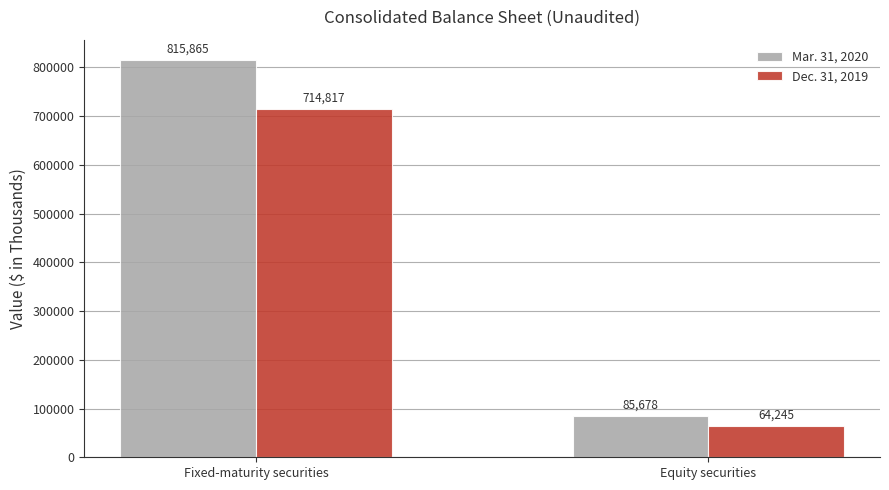

Rank the series at Equity securities from highest to lowest value.

Mar. 31, 2020, Dec. 31, 2019